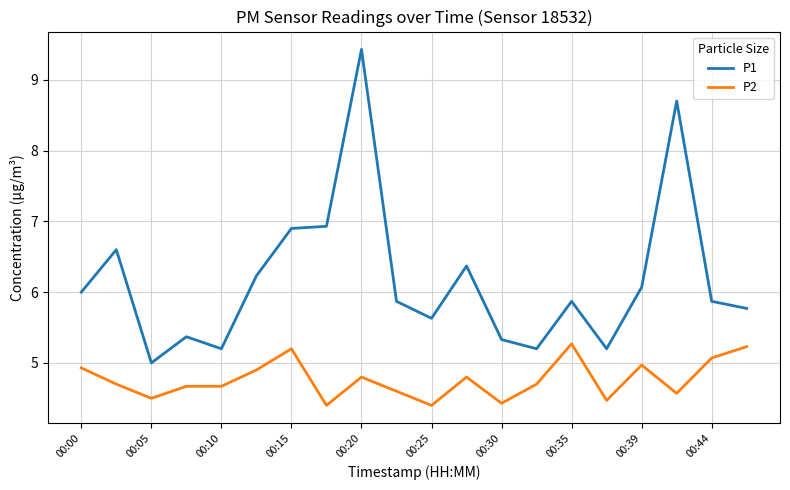

What is the maximum value for P2?

5.3